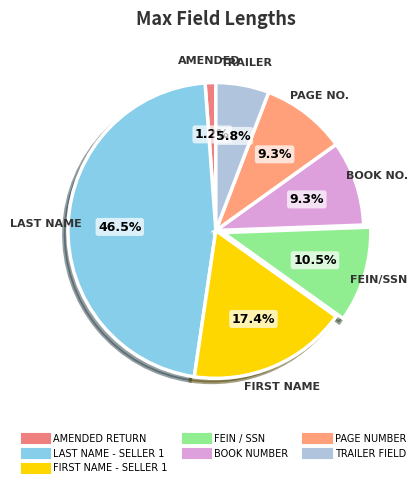

What is the change in value from FEIN / SSN to BOOK NUMBER?

-1